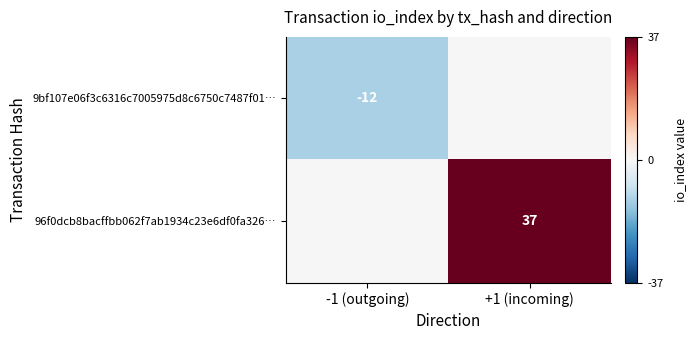

Is the value of 96f0dcb8bacffbb062f7ab1934c23e6df0fa326… at +1 (incoming) greater than the value of 9bf107e06f3c6316c7005975d8c6750c7487f01… at -1 (outgoing)?

Yes